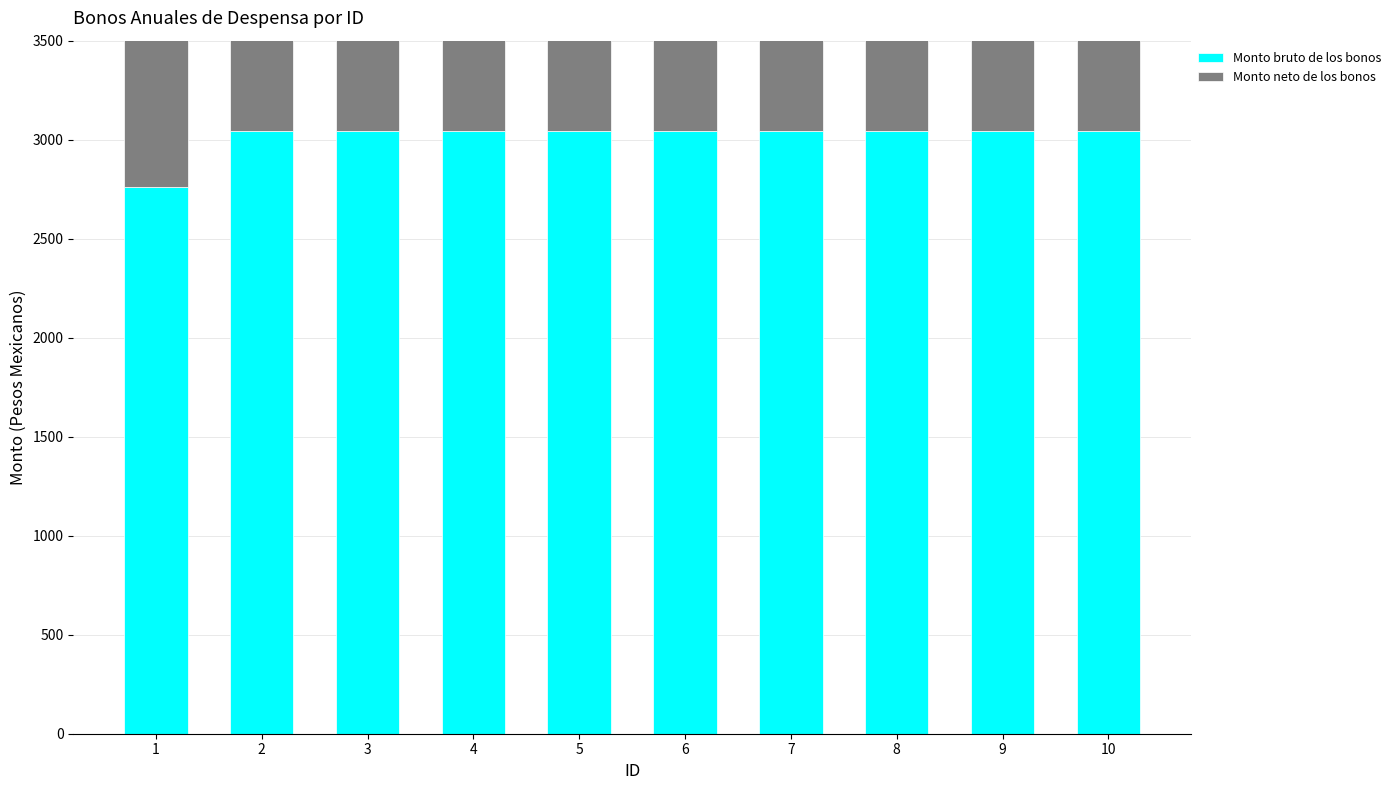

Which series has the largest range (max minus min)?

Monto bruto de los bonos